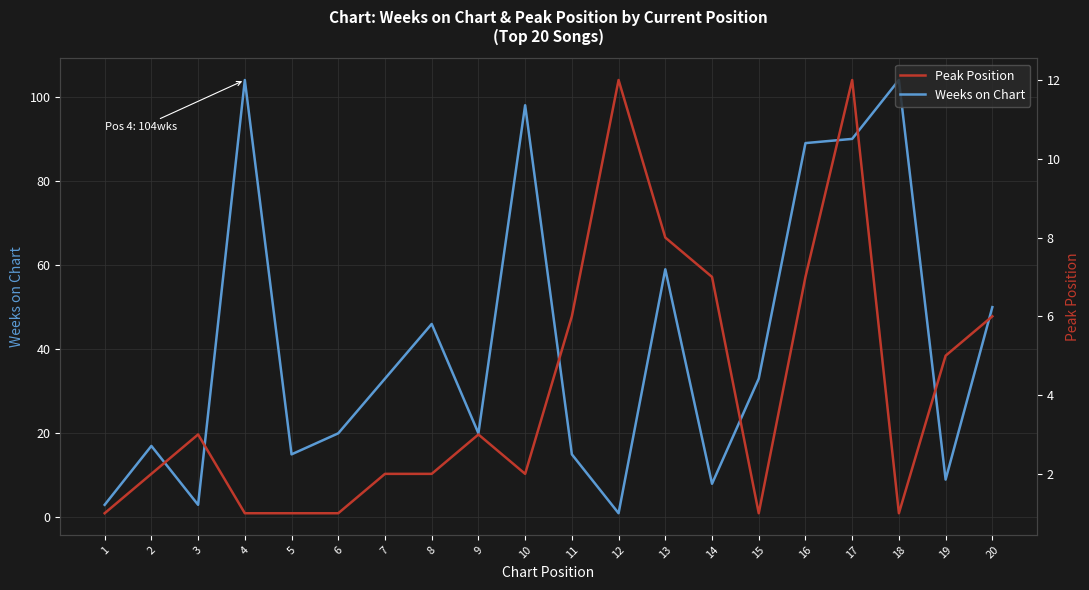

What is the difference between the Weeks on Chart values at 13 and 1?

56